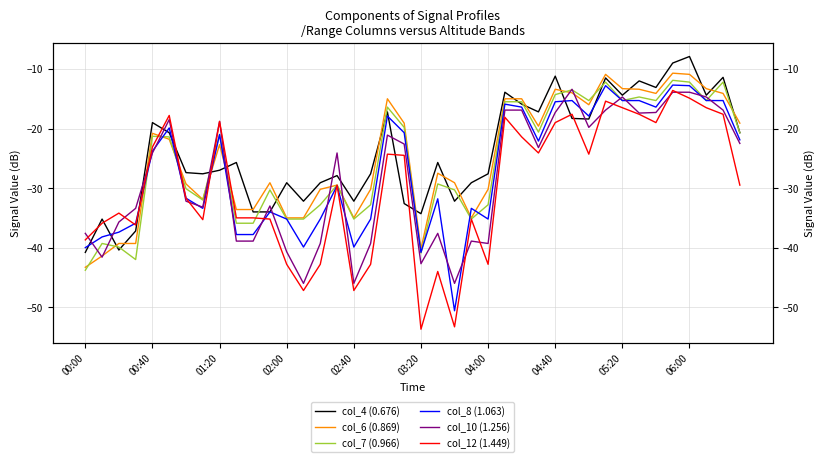

True or false: col_12 (1.449) has more than 0 interior local peaks.

True